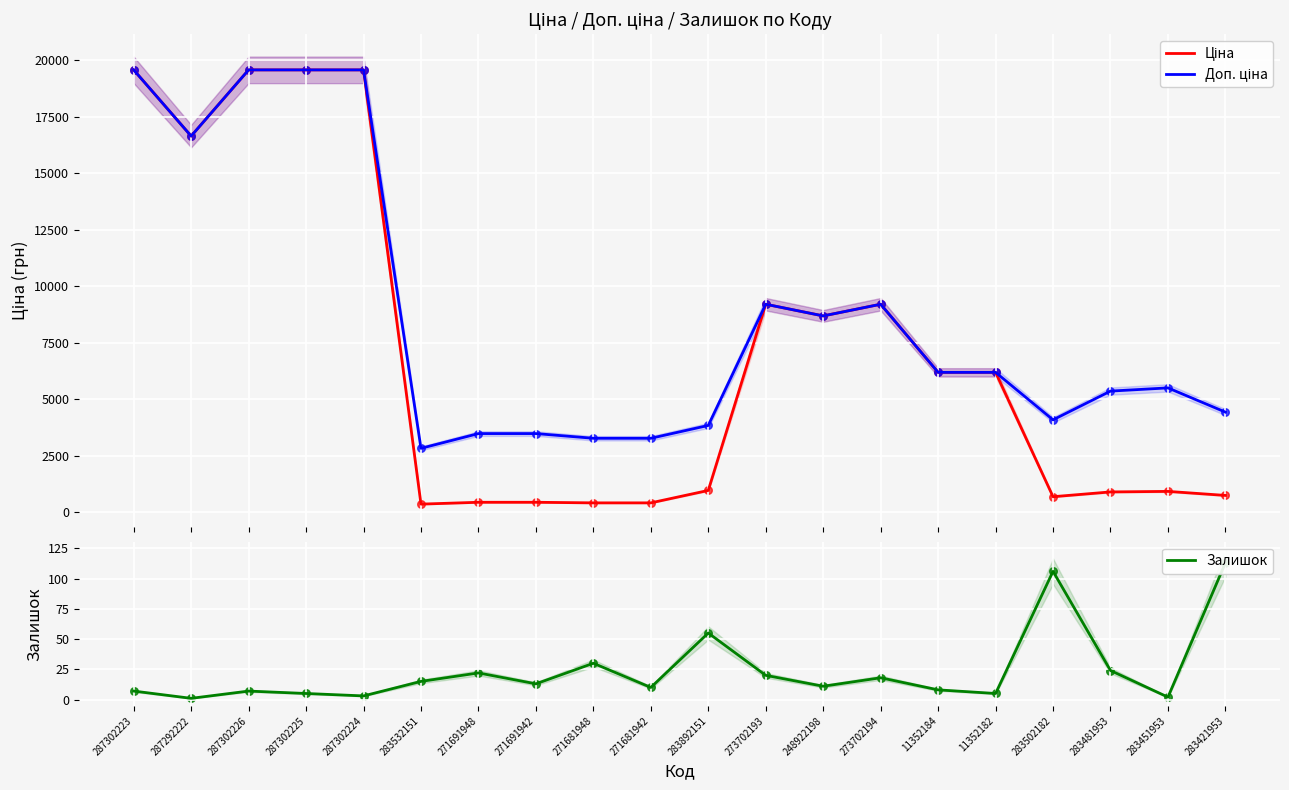

Is the value of Ціна at 287302225 greater than the value of Доп. ціна at 273702194?

Yes